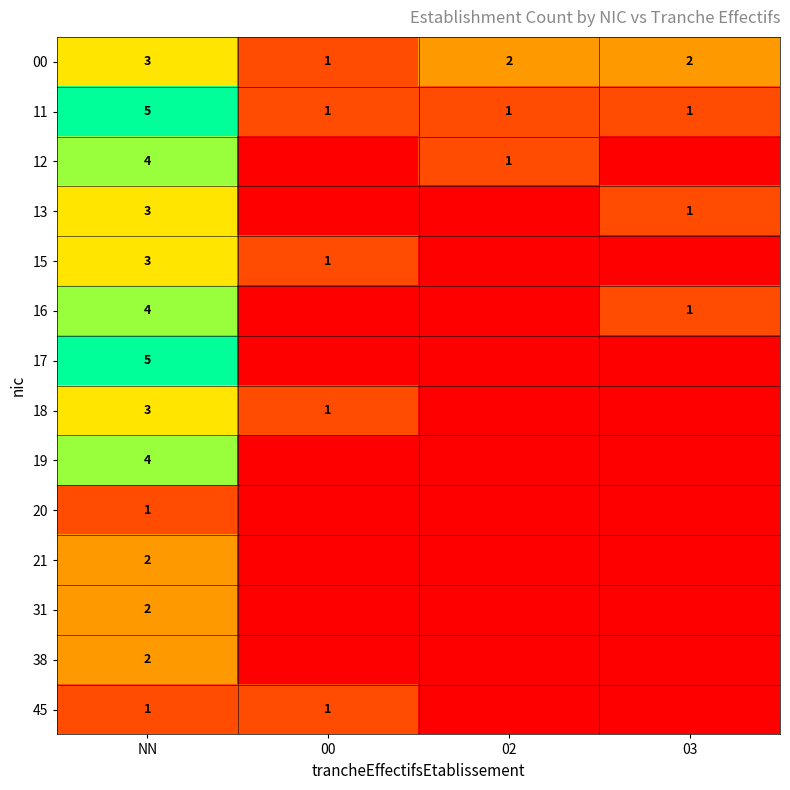

Is it true that 45 equals 1 at NN?

True